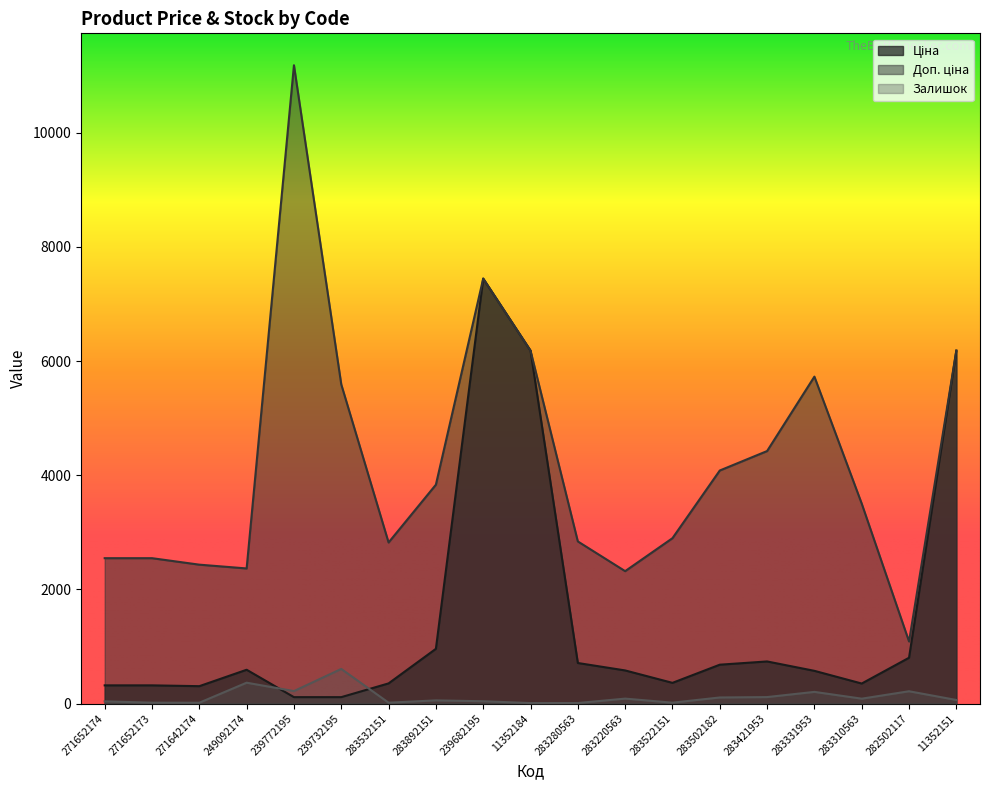

Reading left to right, transcribe all the data shown in this chart.

Ціна: 318.3	318.3	304.1	591.6	111.8	111.8	352.6	958.4	7444.6	6182.6	710.0	579.8	362.1	680.4	737.2	572.7	350.2	802.1	6182.6
Доп. ціна: 2546.4	2546.4	2432.8	2366.5	11182.0	5591.0	2821.2	3833.8	7444.6	6182.6	2839.8	2319.2	2896.6	4082.3	4423.0	5727.0	3502.5	1087.0	6182.6
Залишок: 38.0	15.0	14.0	365.0	218.0	606.0	15.0	55.0	40.0	8.0	9.0	86.0	15.0	106.0	113.0	204.0	85.0	215.0	62.0